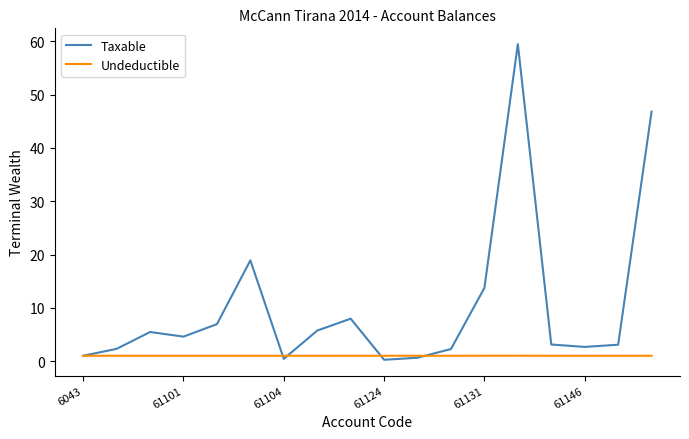

Rank the series by their average value, from highest to lowest.

Taxable, Undeductible